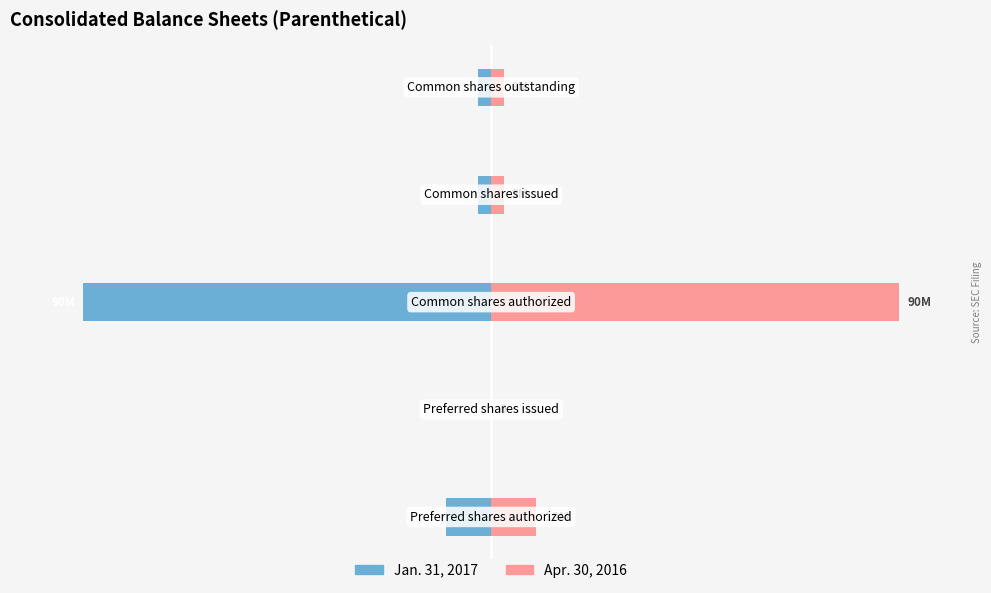

What are all the series names shown in the legend?

Jan. 31, 2017, Apr. 30, 2016